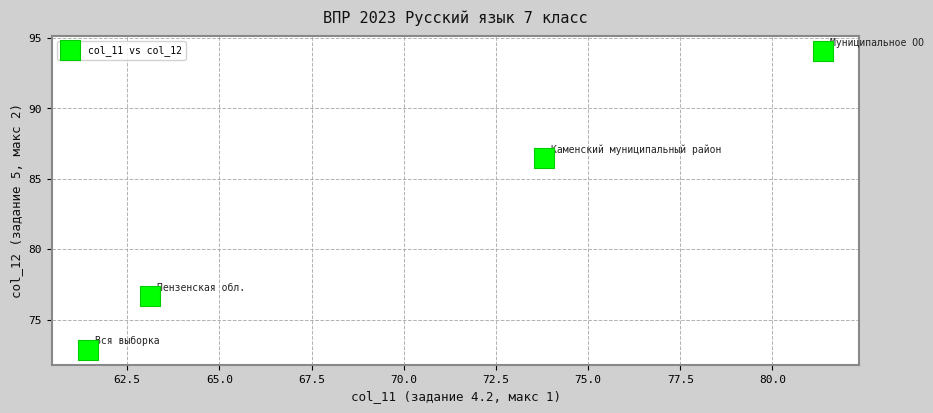

What is the range of X values (max minus min)?

19.9